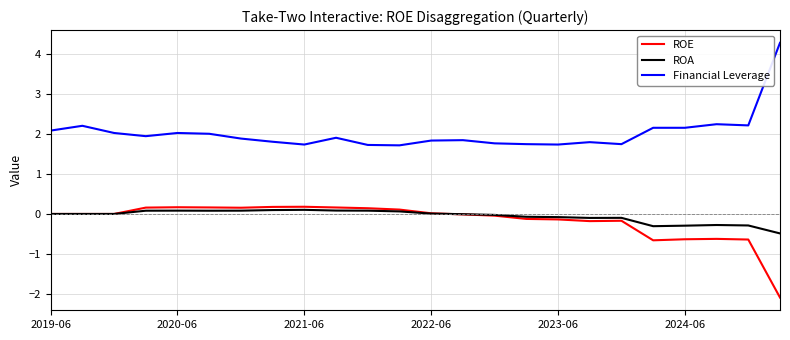

What is the minimum value shown in the chart?

-2.1